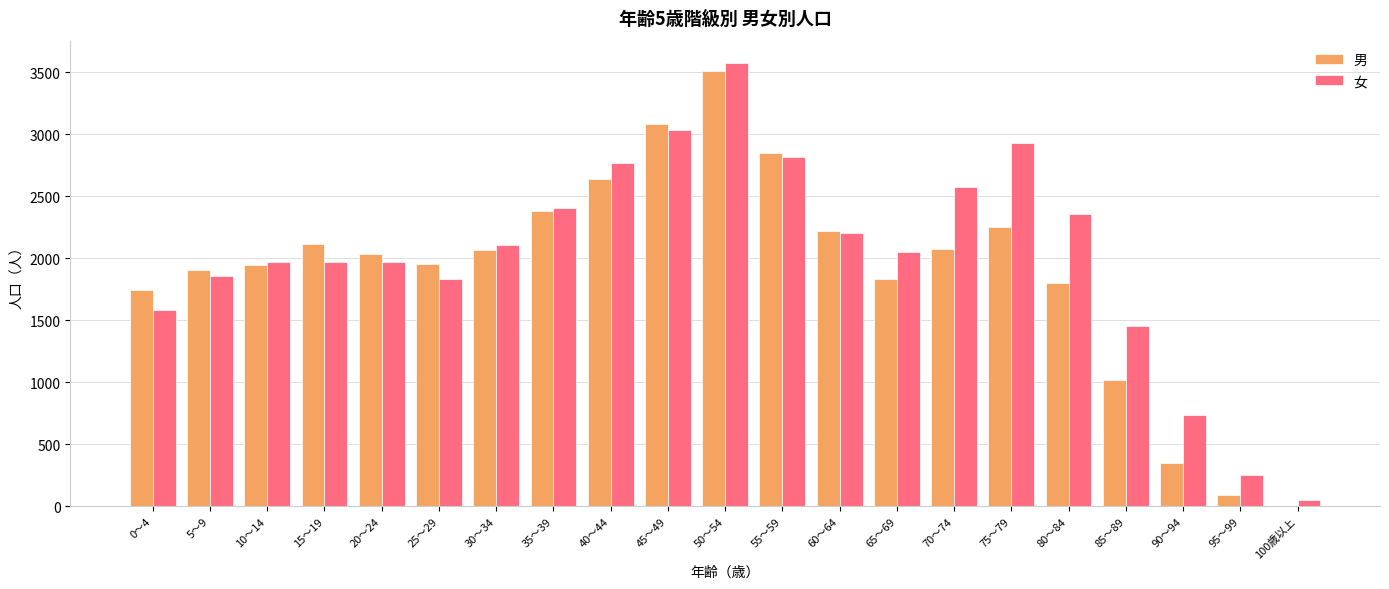

What are all the series names shown in the legend?

男, 女